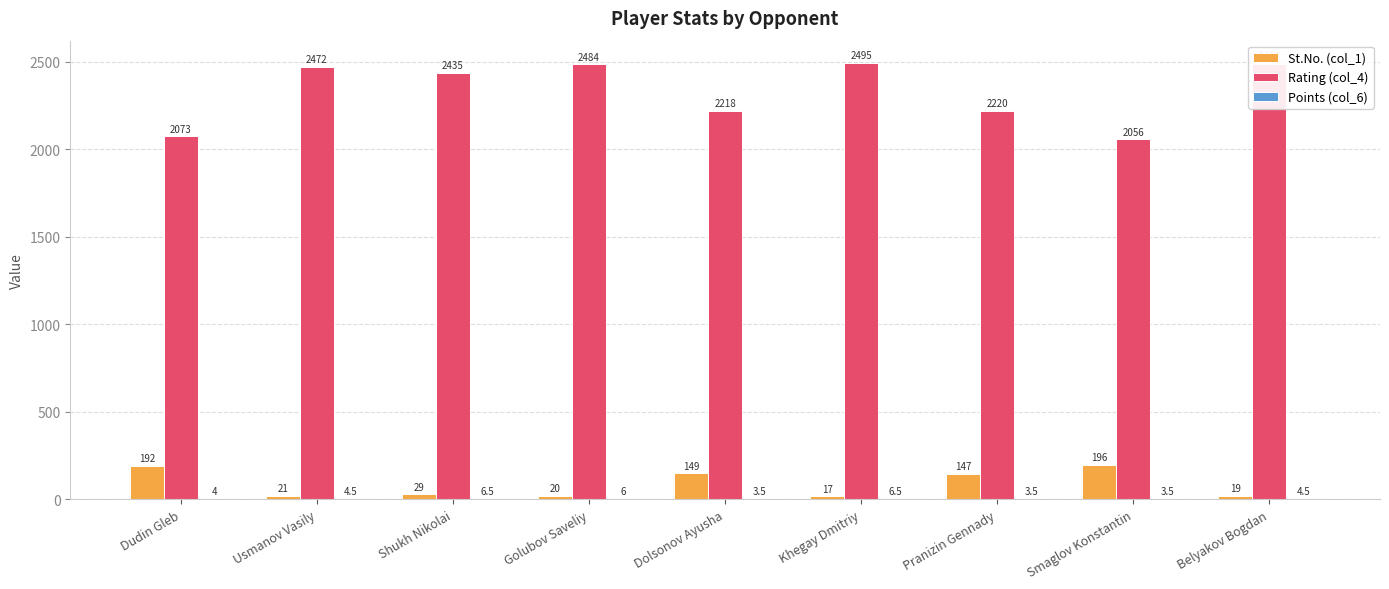

Count the number of data series in this chart.

3